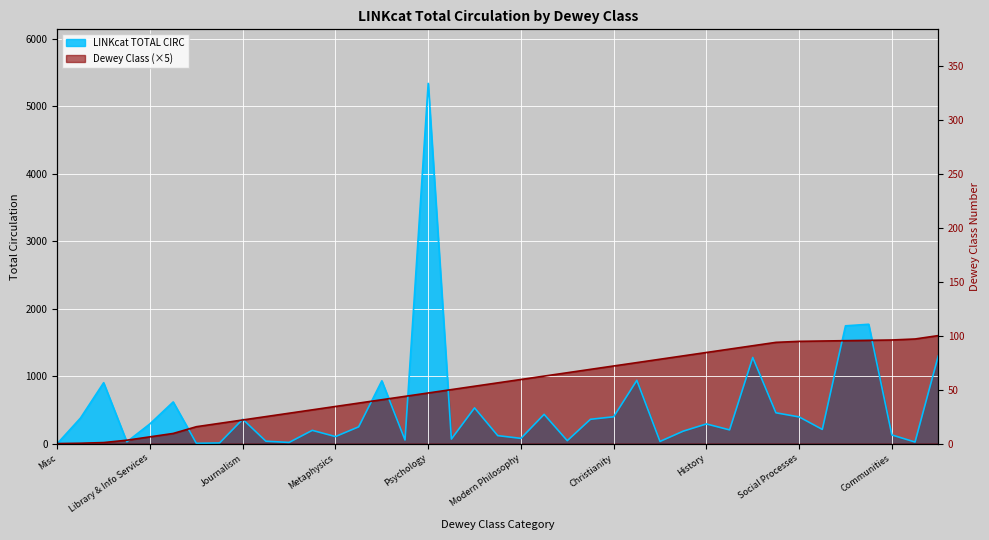

At which category does LINKcat TOTAL CIRC reach its first local valley?

Bibliography